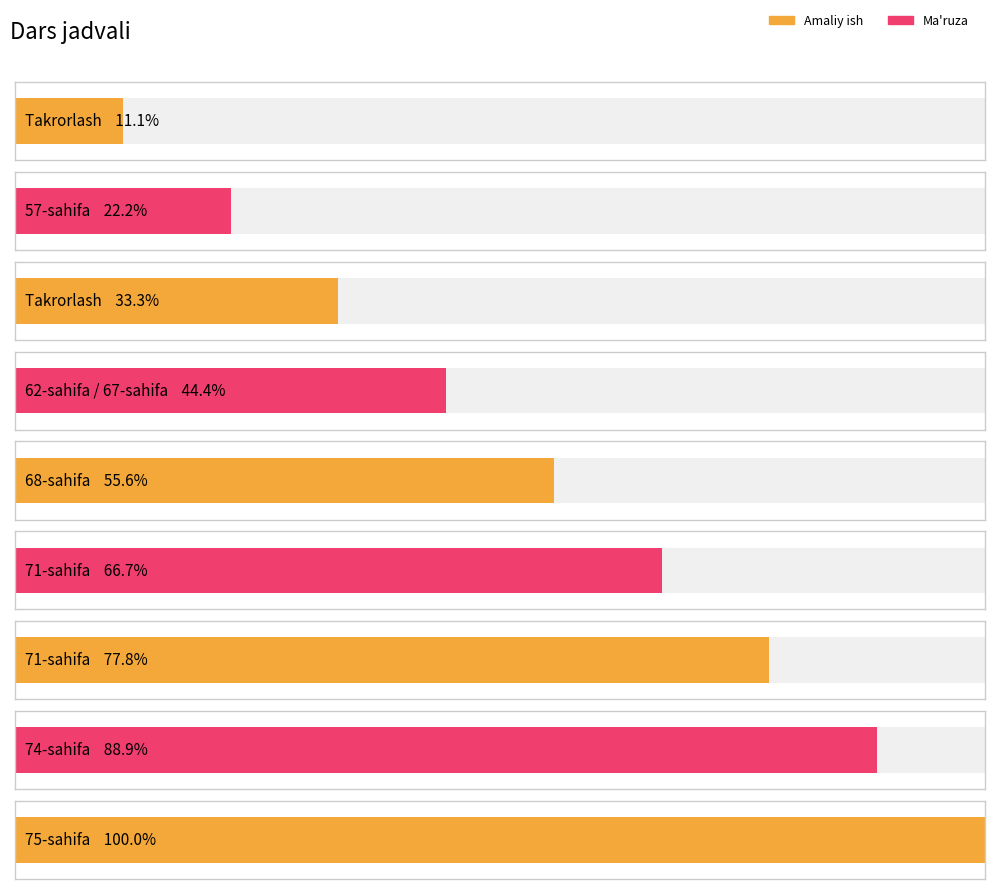

Approximately how many times larger is the value at 75-sahifa compared to 57-sahifa?

4.5